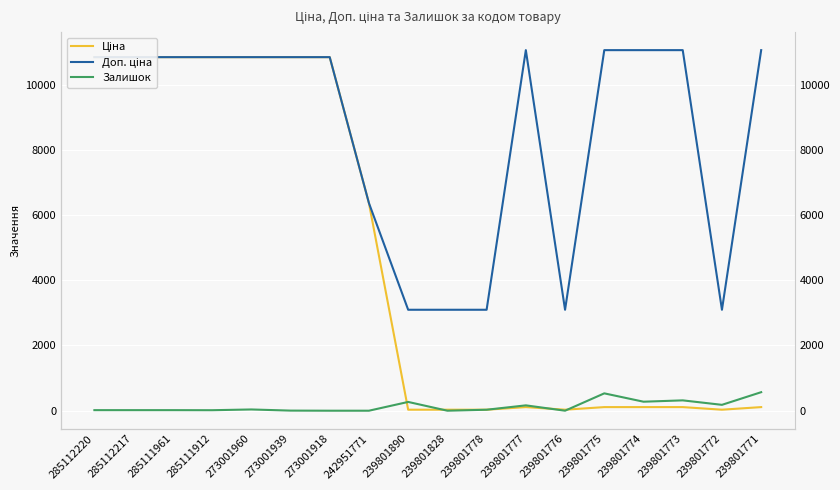

What is the lowest value of the Доп. ціна series?

3095.0